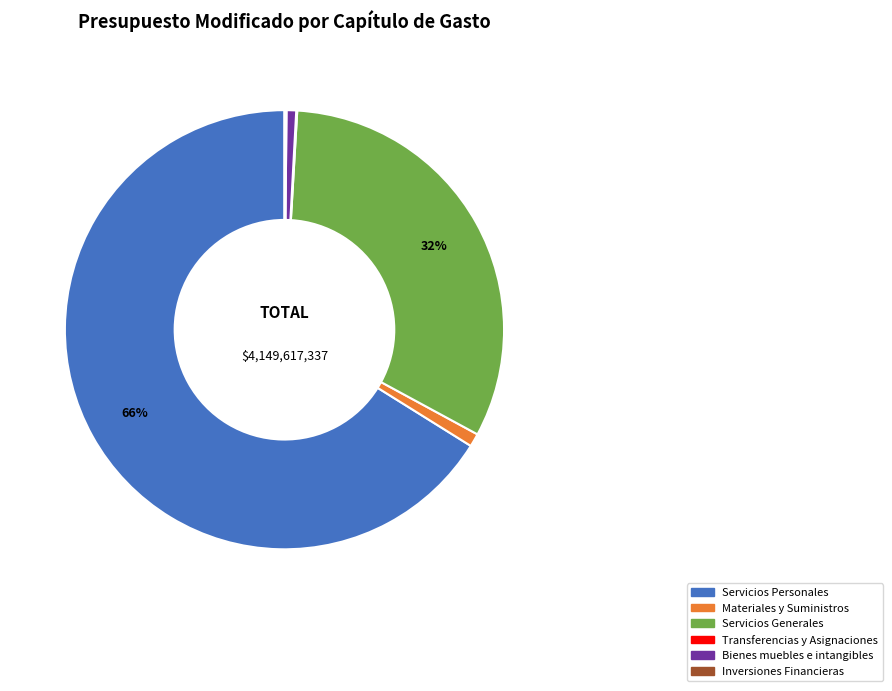

Which category has the biggest portion of the pie?

Servicios Personales